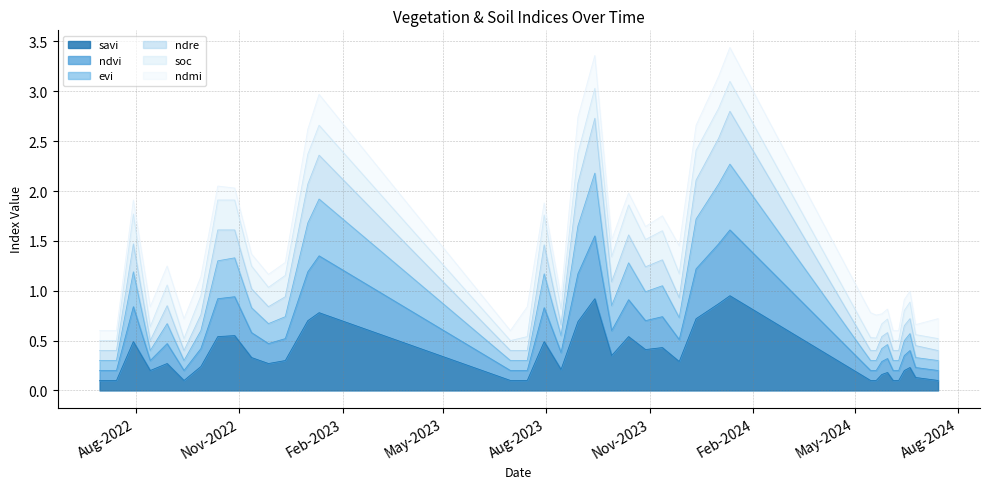

True or false: savi and ndre cross at least once.

False